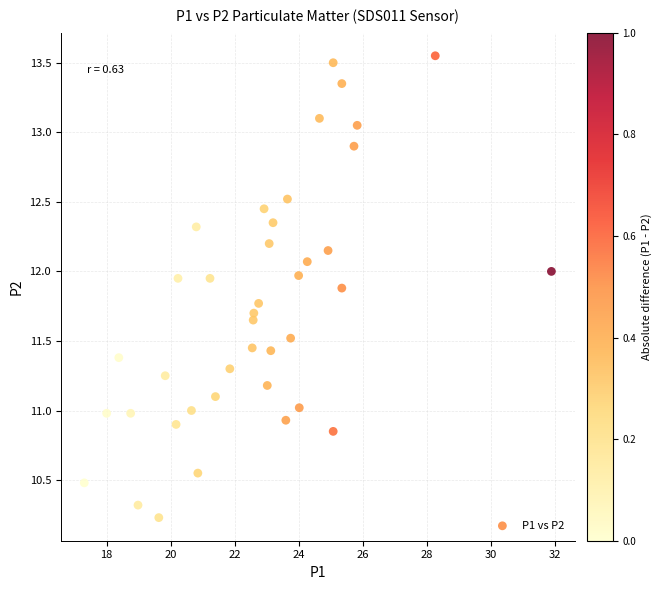

What is the range of X values (max minus min)?

14.6